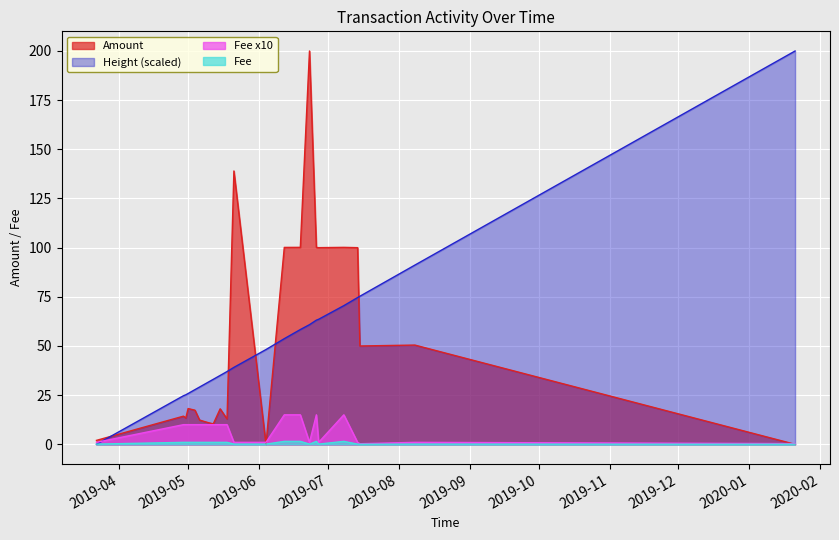

What is the difference between the maximum and minimum values in the Height (norm) series?

200.0